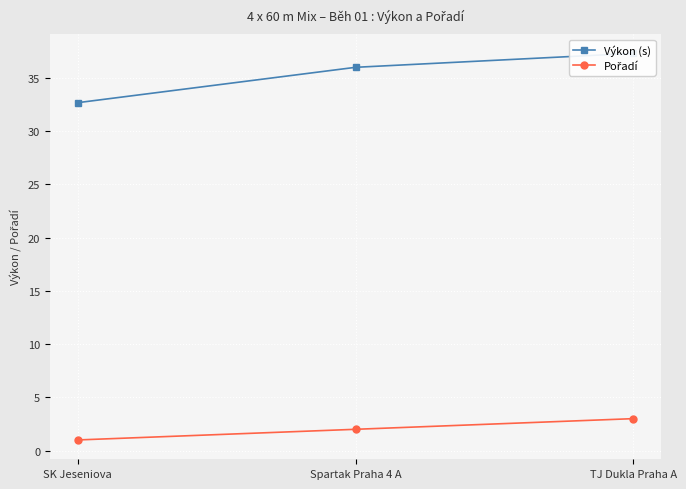

What is the total value across all series at SK Jeseniova?

33.7